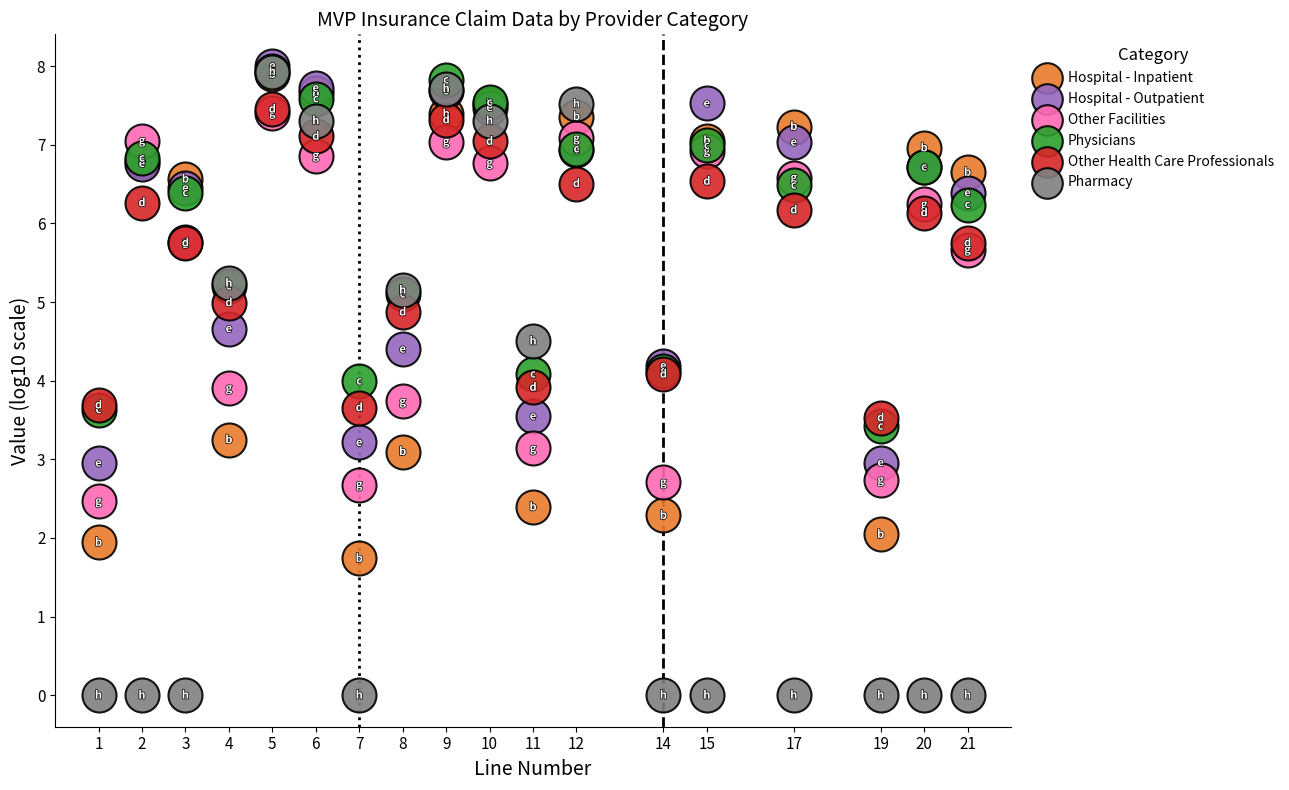

What are all the series names shown in the legend?

Hospital - Inpatient, Hospital - Outpatient, Other Facilities, Physicians, Other Health Care Professionals, Pharmacy